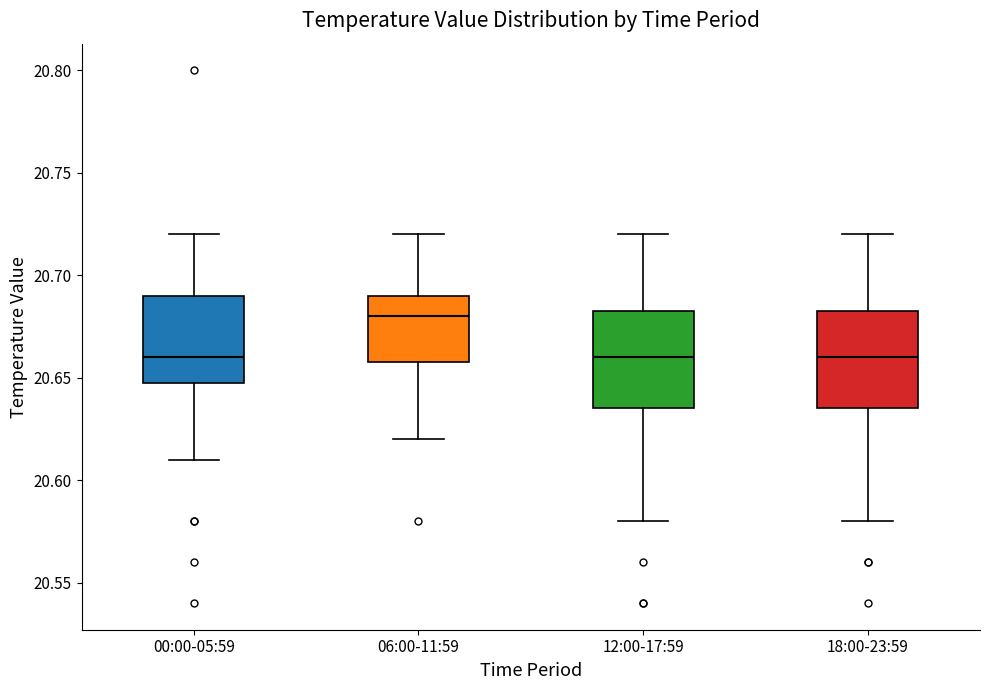

Reading left to right, transcribe this box plot: for each box, give where its median line is, the range the box spans, and where its two whiskers end, as read against the y-axis. The values are not printed on the chart, so give them approximately, as read against the axis.

00:00-05:59: median 20.660, box 20.650 to 20.690, whiskers 20.610 to 20.720
06:00-11:59: median 20.680, box 20.660 to 20.690, whiskers 20.620 to 20.720
12:00-17:59: median 20.660, box 20.635 to 20.685, whiskers 20.580 to 20.720
18:00-23:59: median 20.660, box 20.635 to 20.685, whiskers 20.580 to 20.720